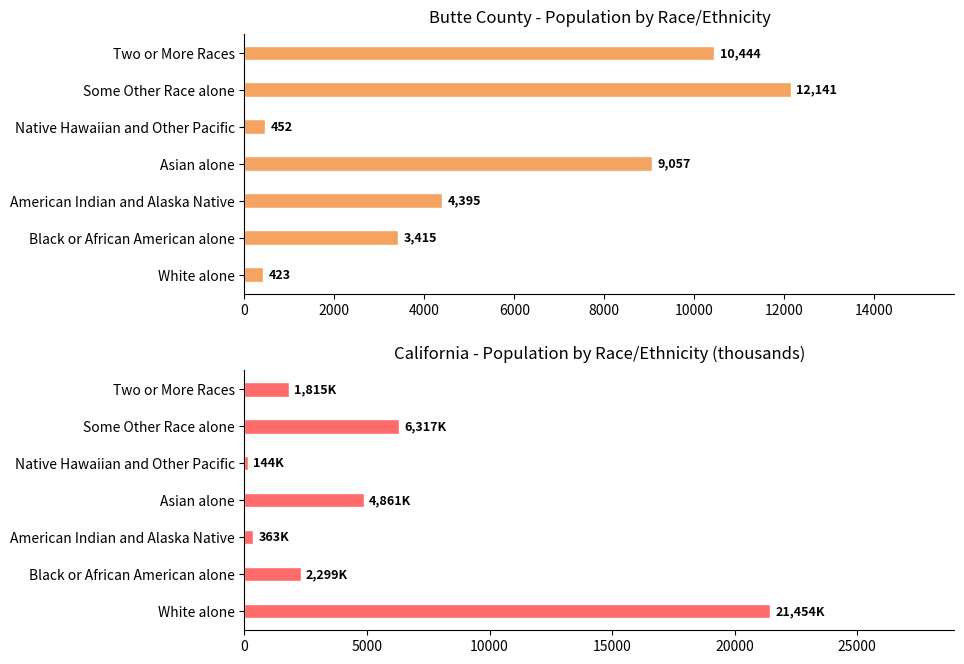

Which series changed the most between Asian alone and Two or More Races?

California (thousands)